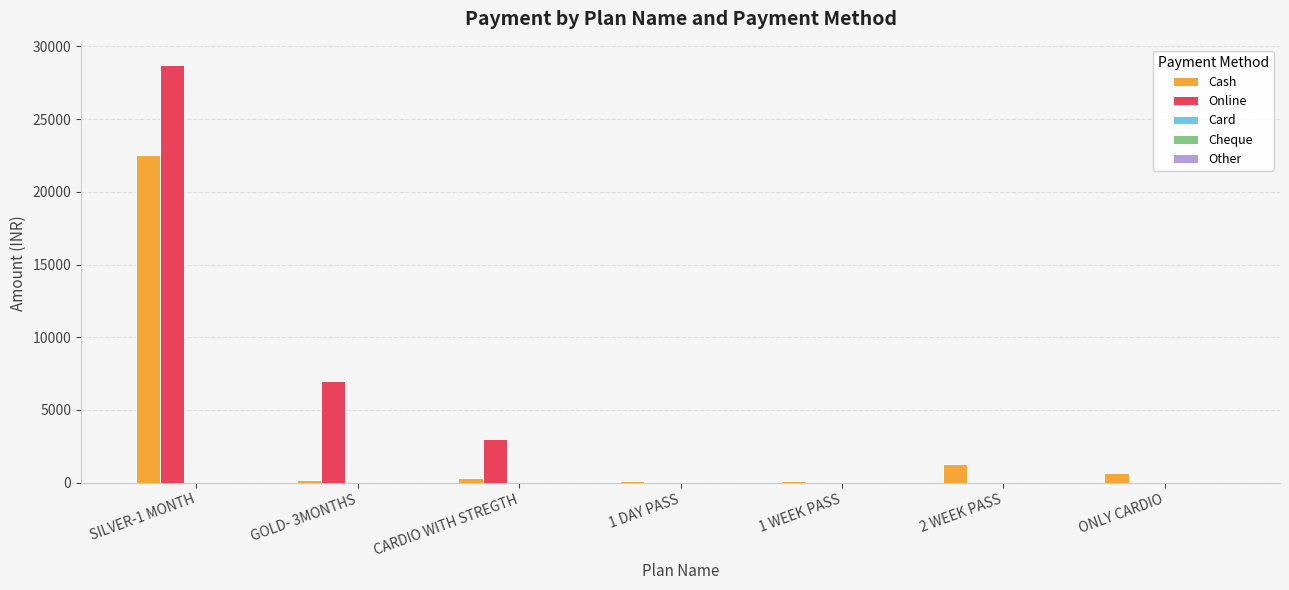

What is the maximum value for Online?

28700